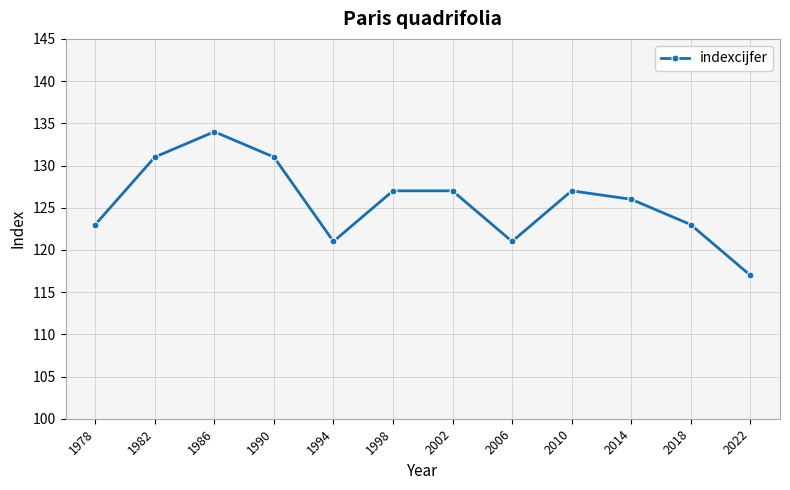

What is the difference between the second highest and second lowest values?

10